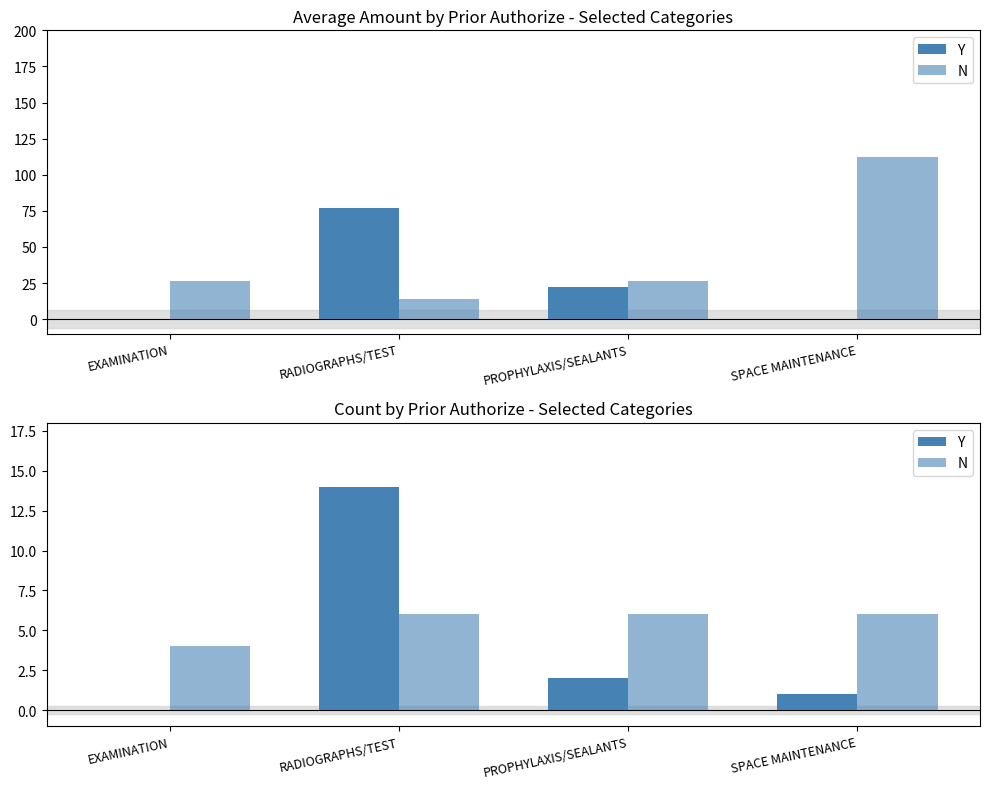

Which series has the largest total across all categories?

N